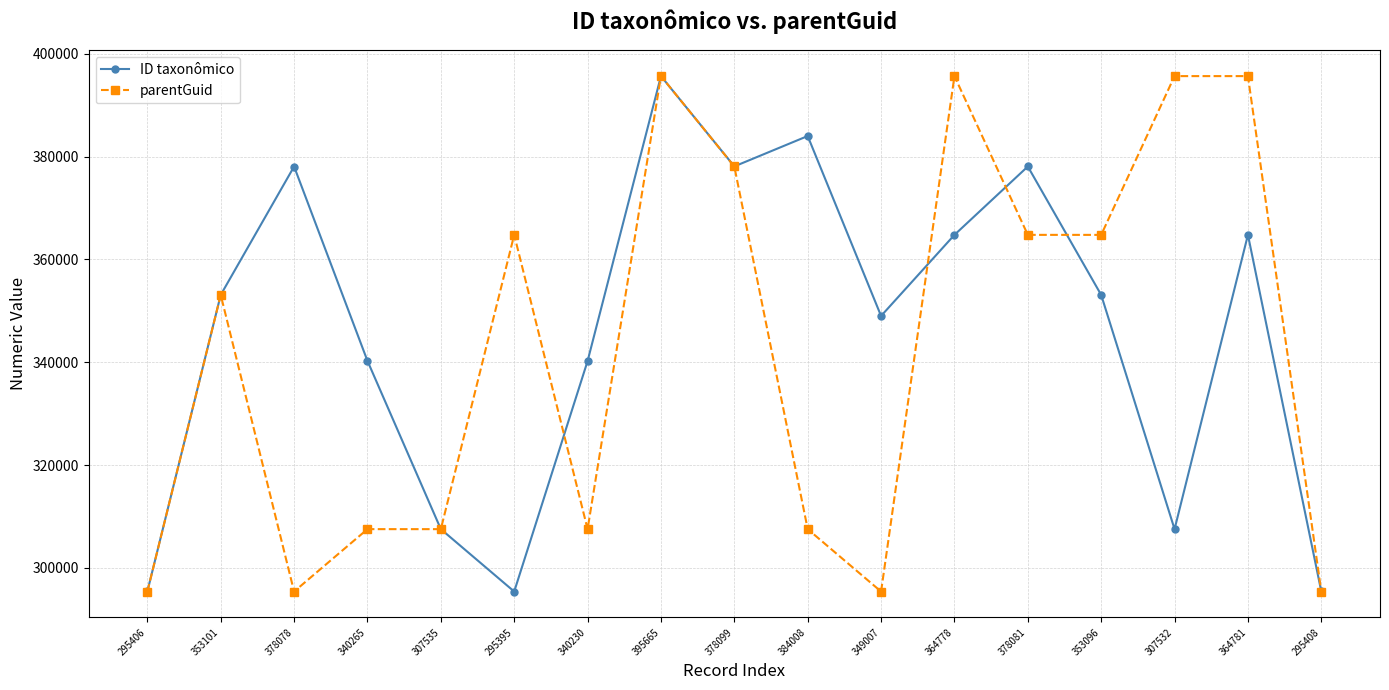

What is the sum of the parentGuid values at 378081 and 340265?

672316